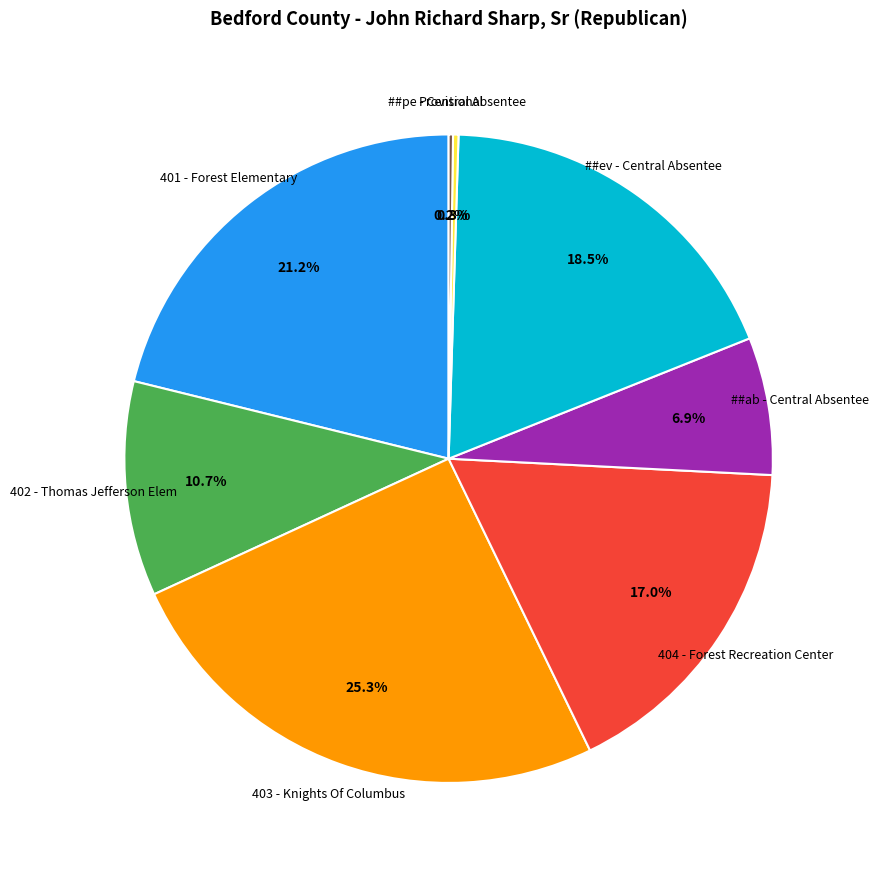

What portion of the pie excludes 403 - Knights Of Columbus?

74.7%